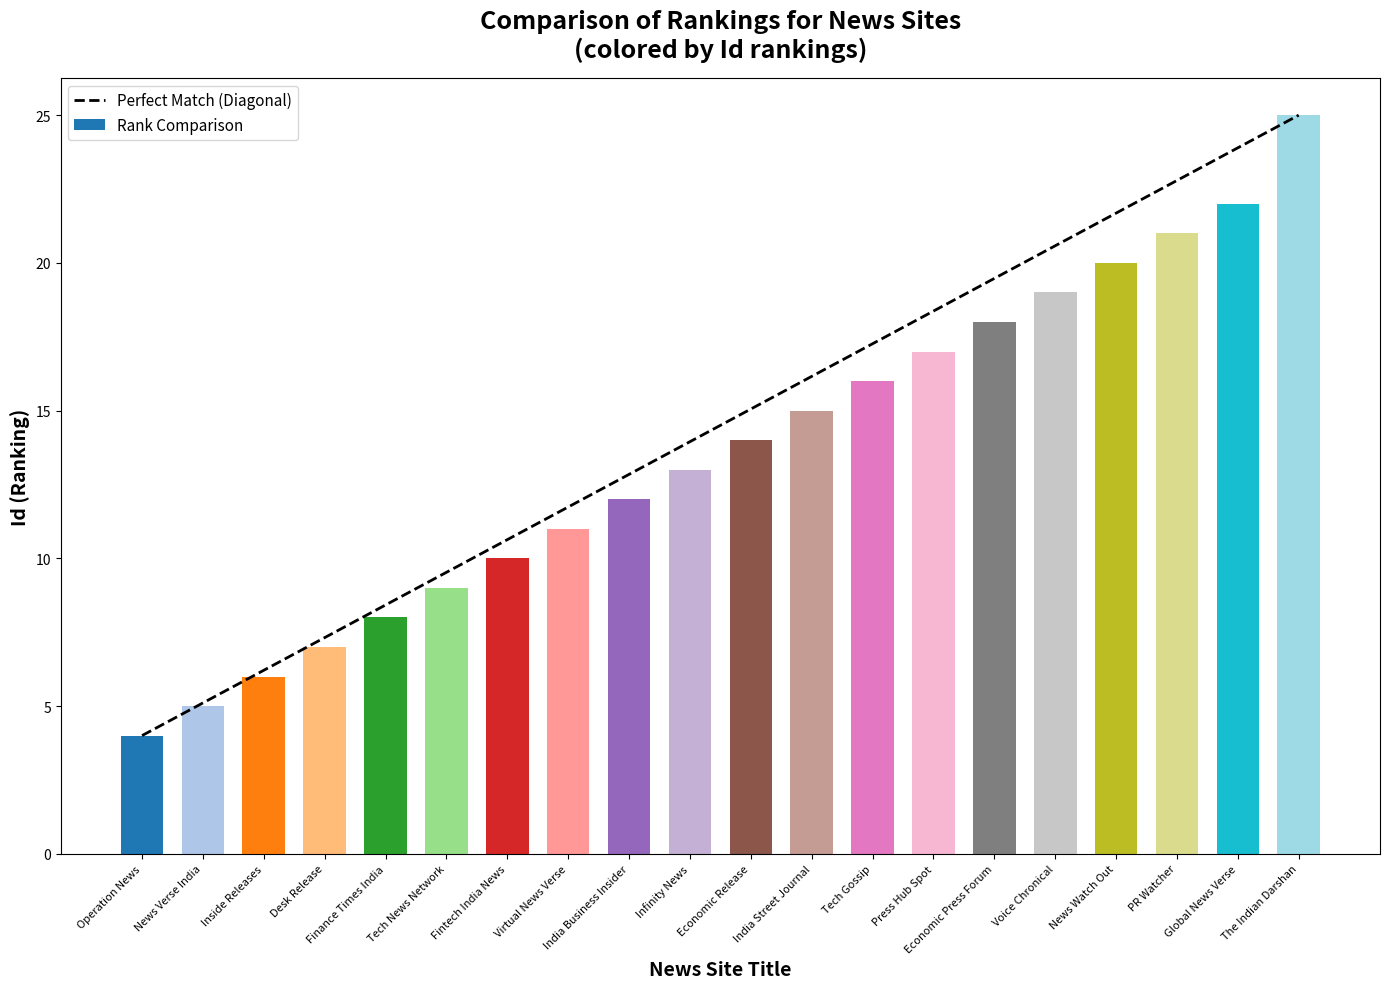

What are all the series names shown in the legend?

Perfect Match (Diagonal), Rank Comparison